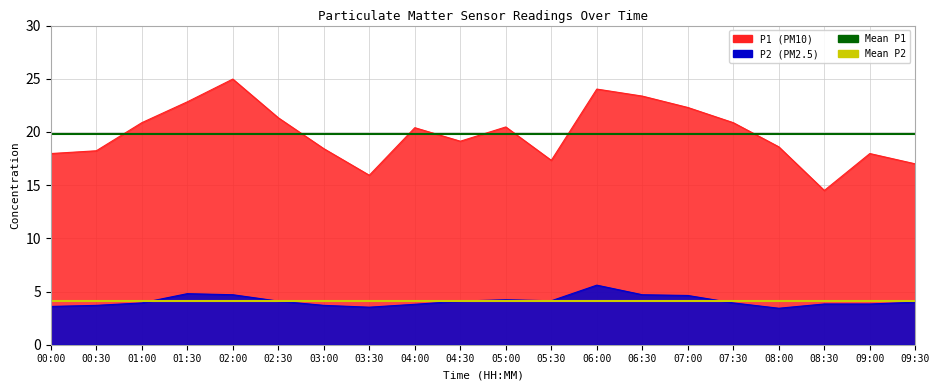

Which series has the largest total across all categories?

Mean P1